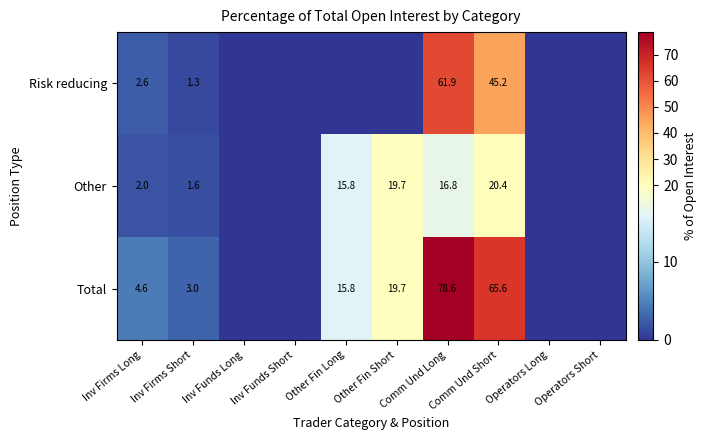

What is the difference between the Other values at Comm Und Long and Other Fin Long?

1.0